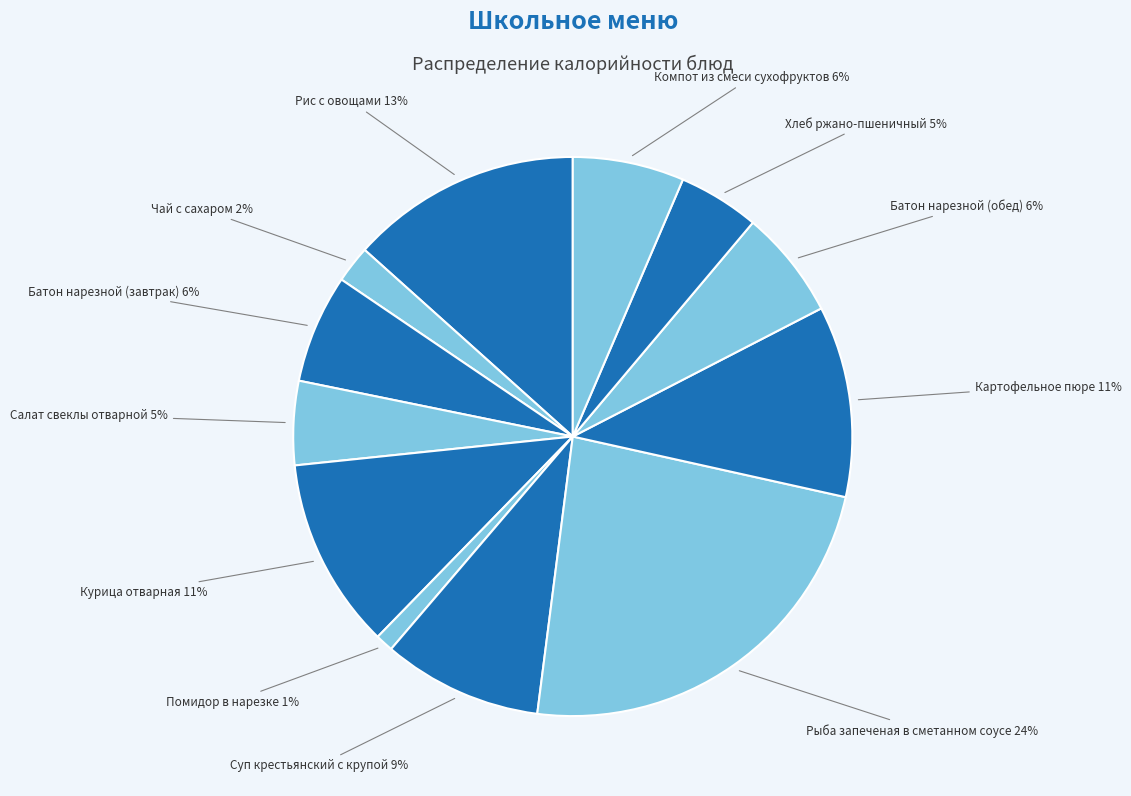

Does any single category account for the majority?

No